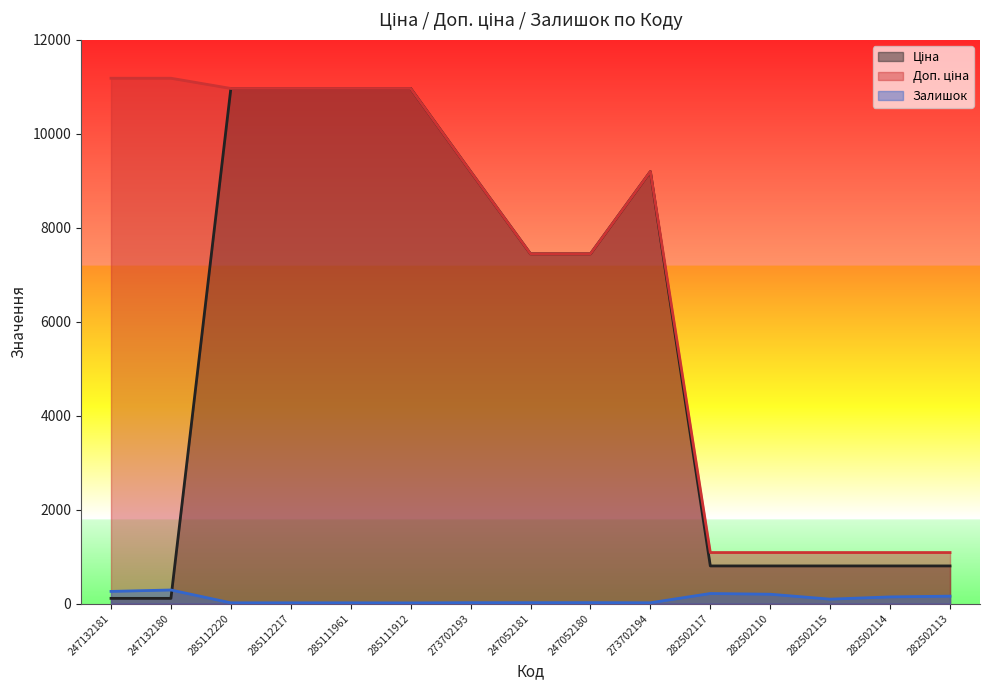

How many interior local valleys does the Залишок series have?

3